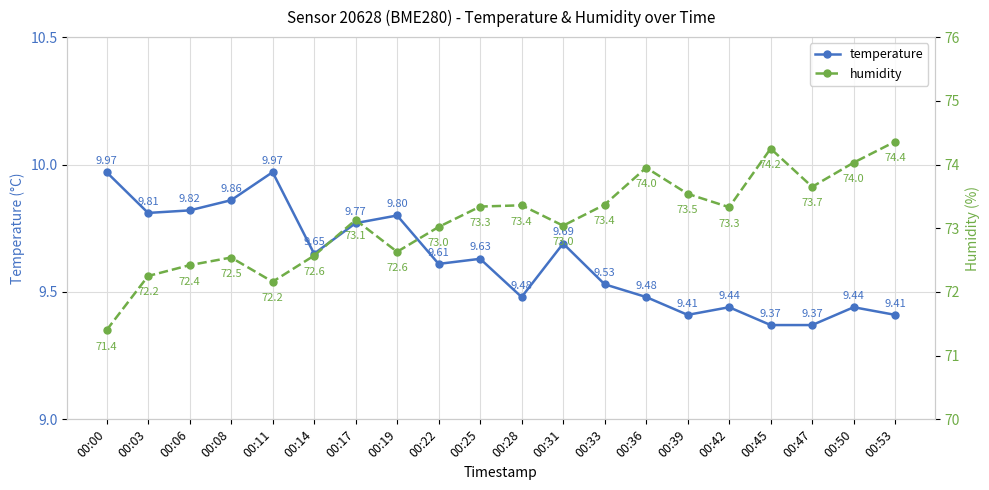

How many categories are shown in the chart?

20